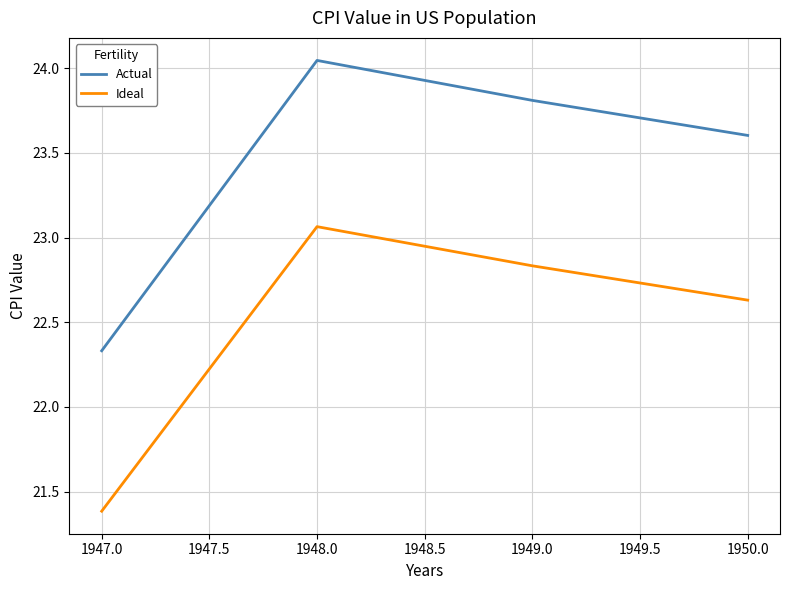

Which series has the largest total across all categories?

Actual